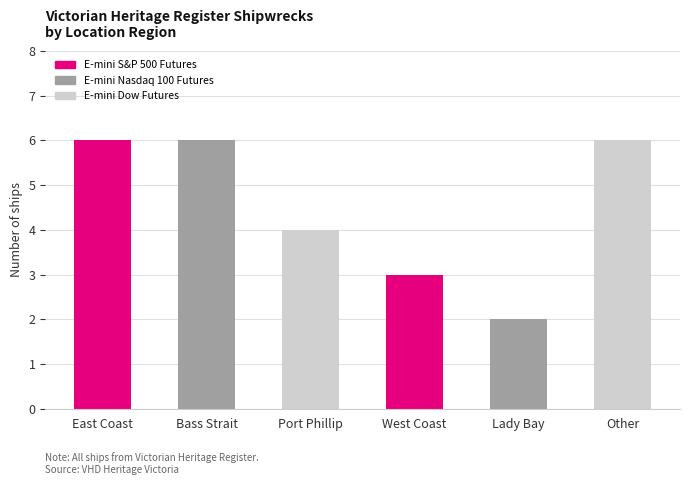

What is the difference between the maximum and second lowest values?

3